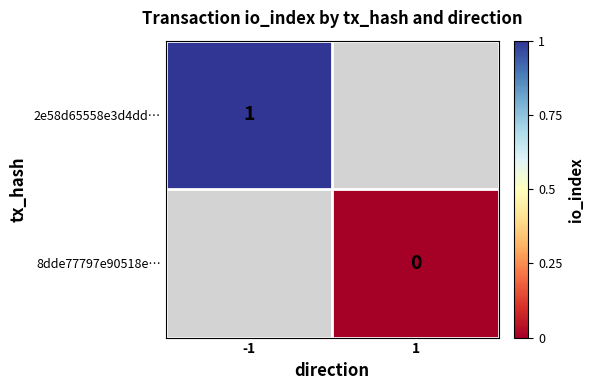

Is the value of 2e58d65558e3d4dd… at -1 greater than the value of 8dde77797e90518e… at 1?

Yes